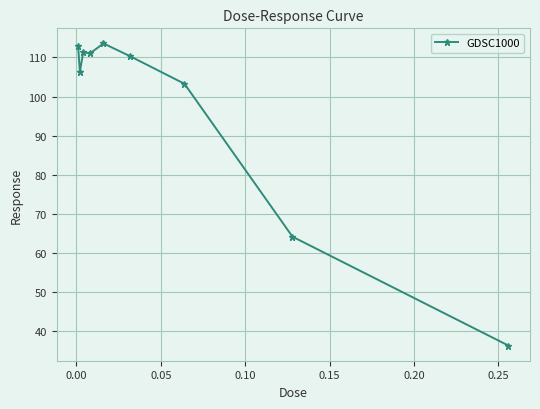

What is the average value?

96.6